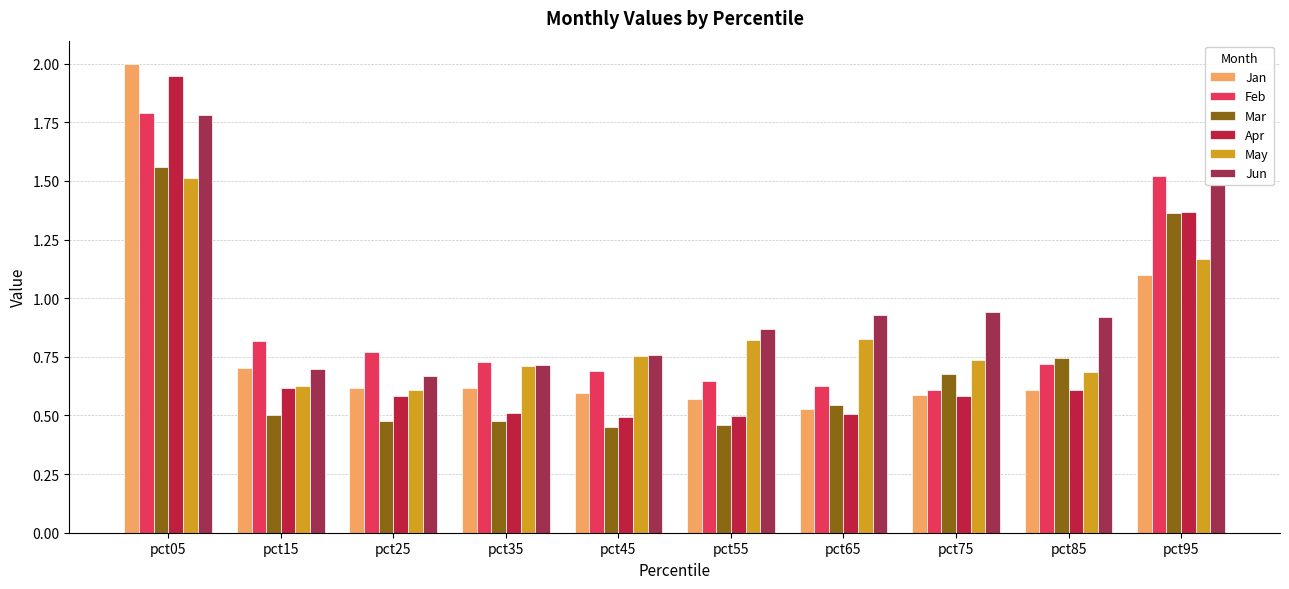

What is the total value across all series at pct05?

10.6